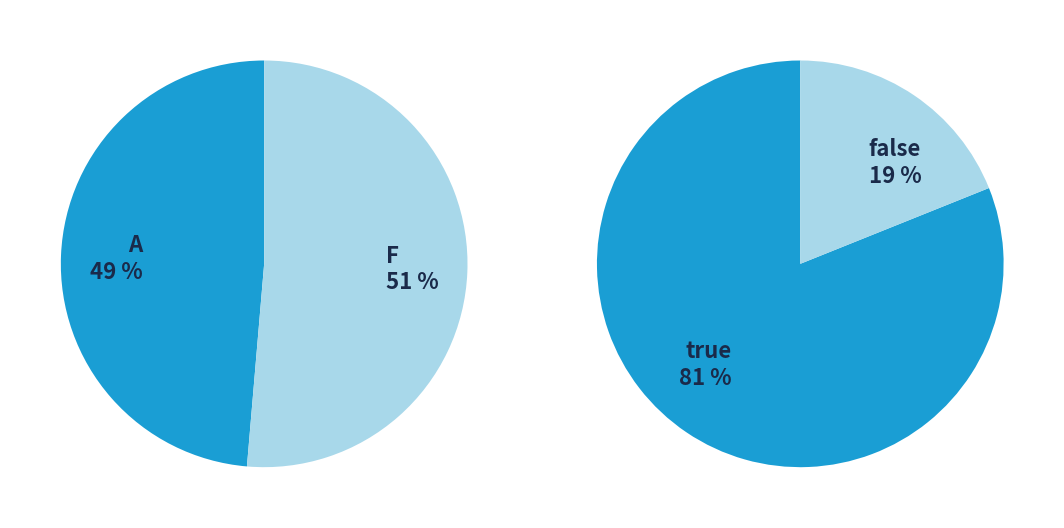

Which category has the smallest portion of the pie?

A